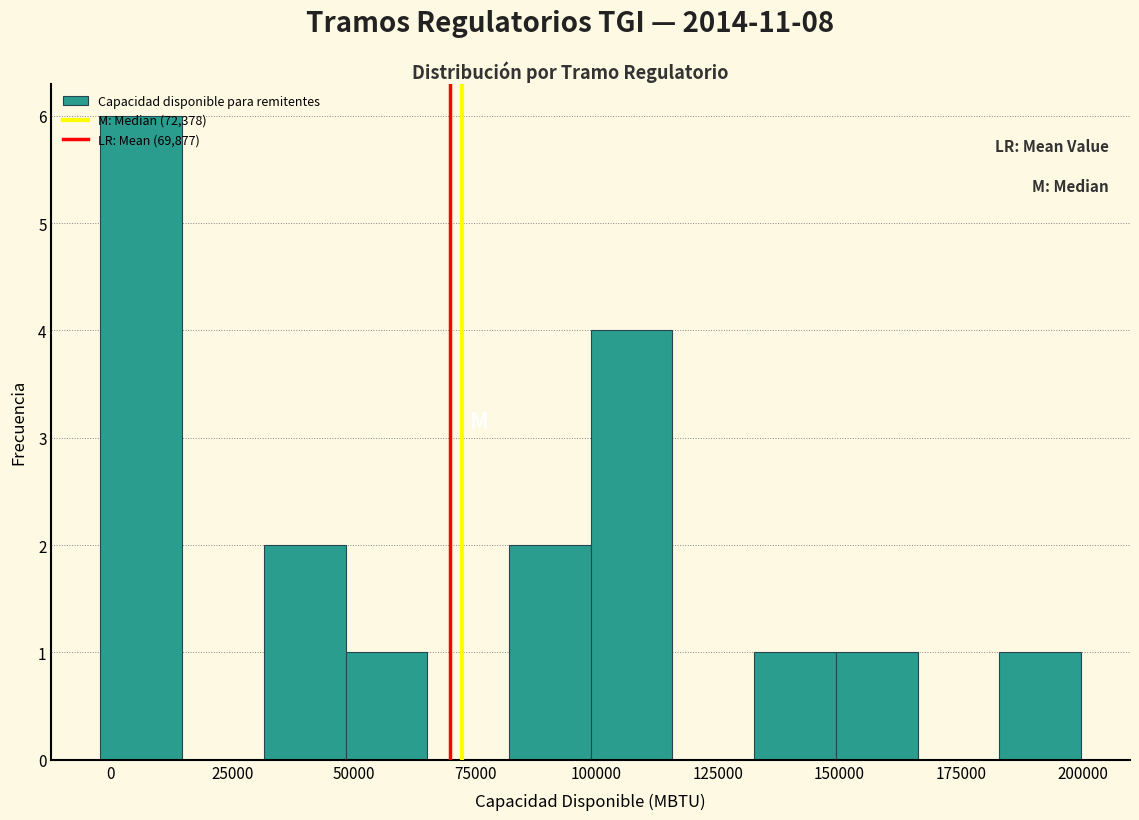

Around what value on the x-axis is the tallest bar? Give the approximate position of its centre, as read against the axis.

5000